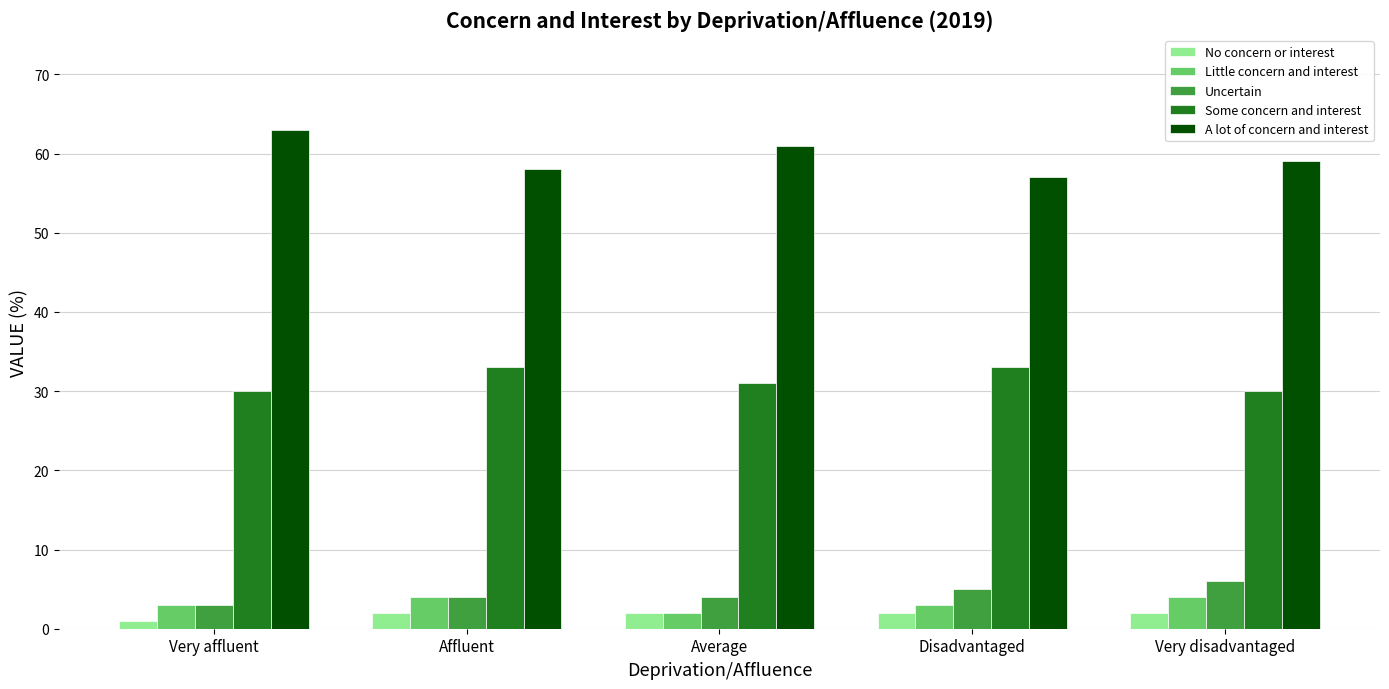

Count the number of data series in this chart.

5